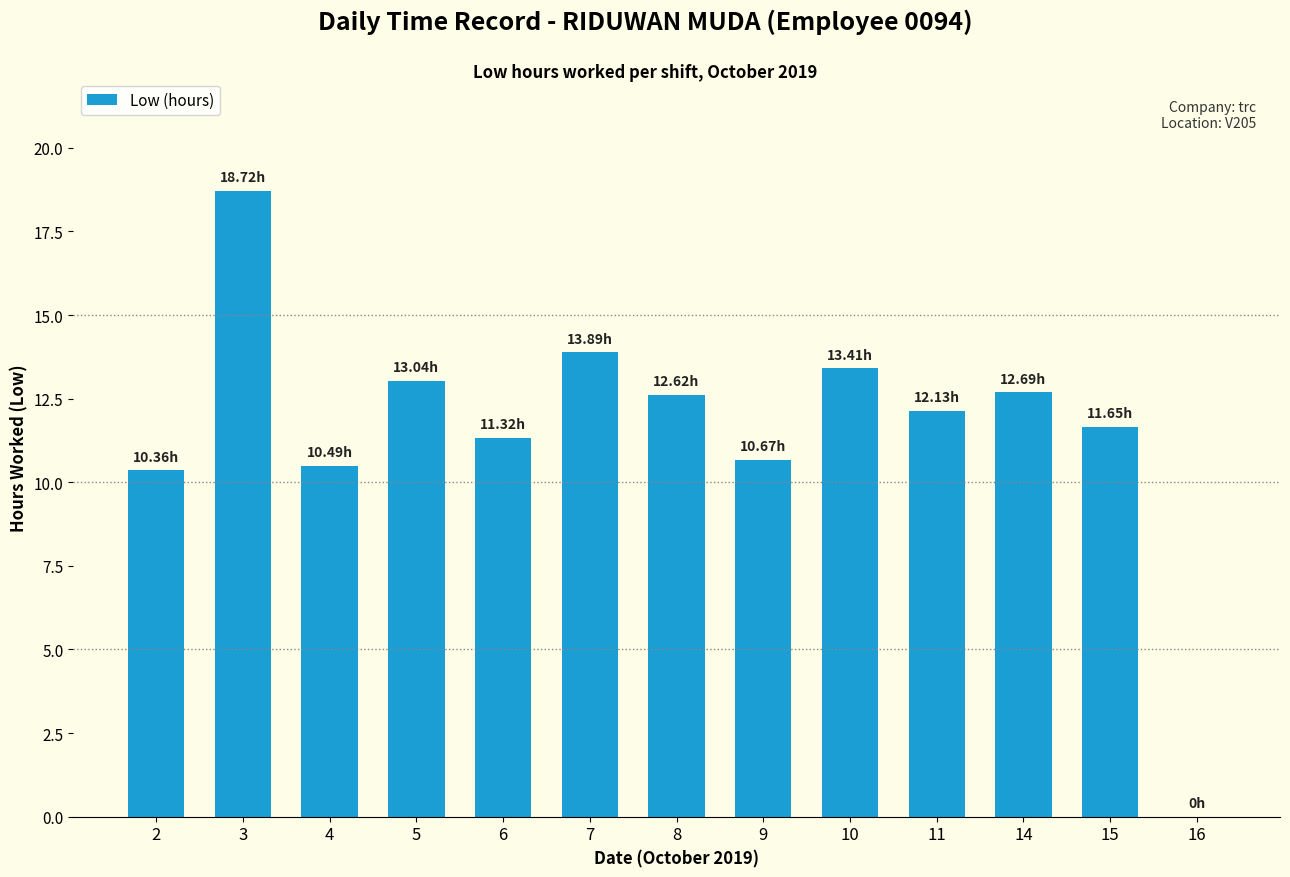

What is the sum of the values at 5 and 11?

25.2